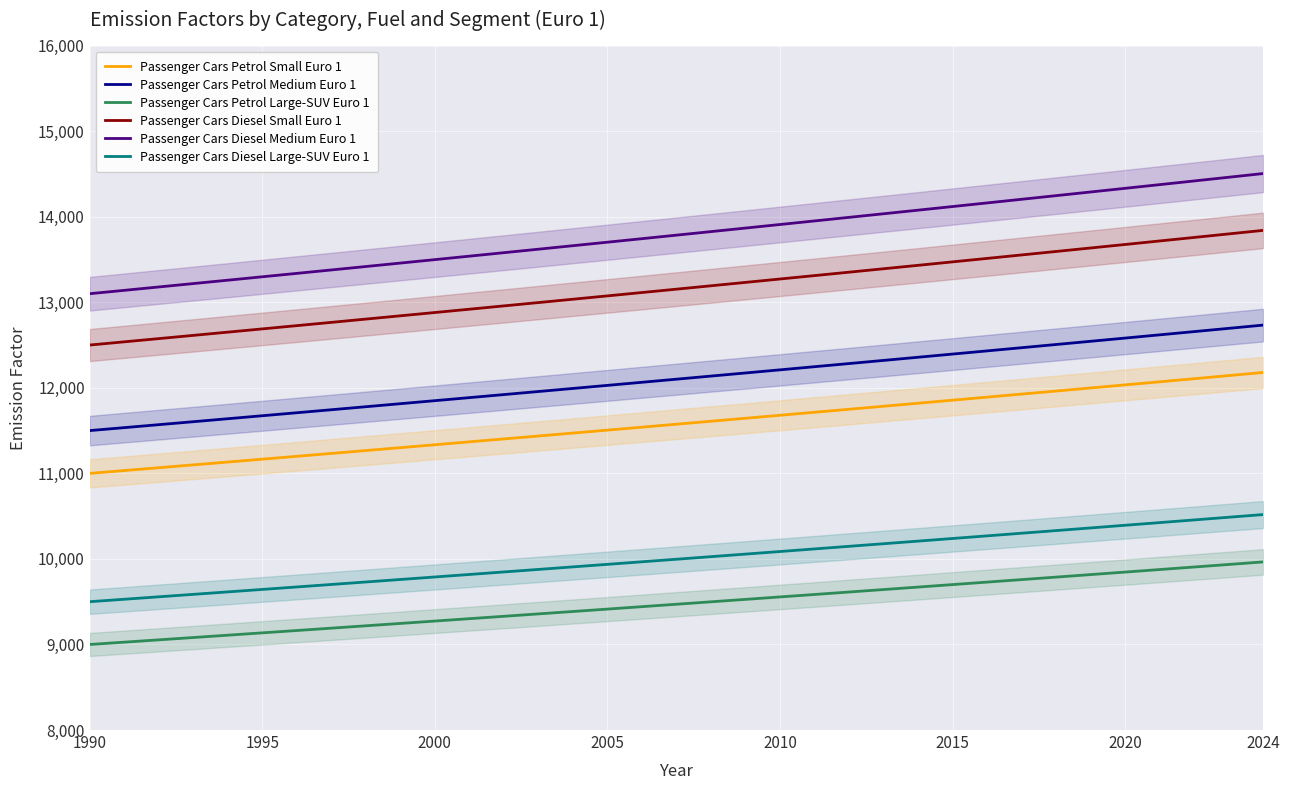

The Passenger Cars Petrol Medium Euro 1 series shows 11673.5 at 1995. True or false?

True